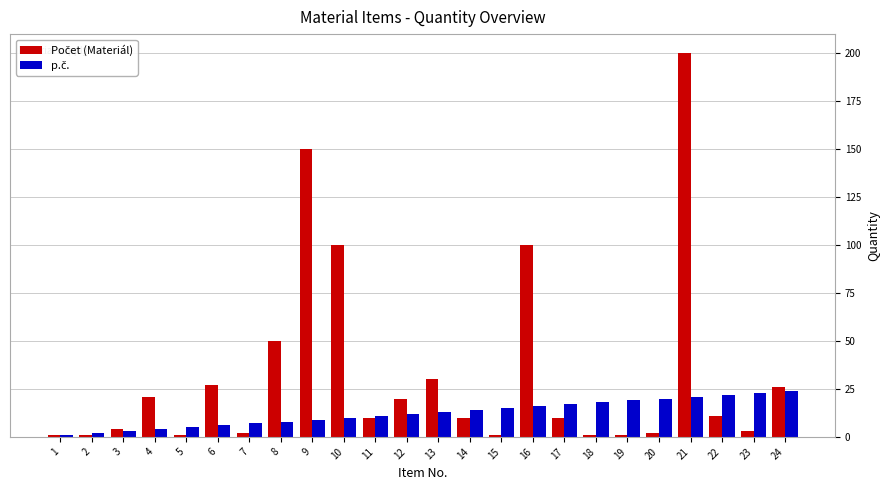

What is the maximum value shown in the chart?

200